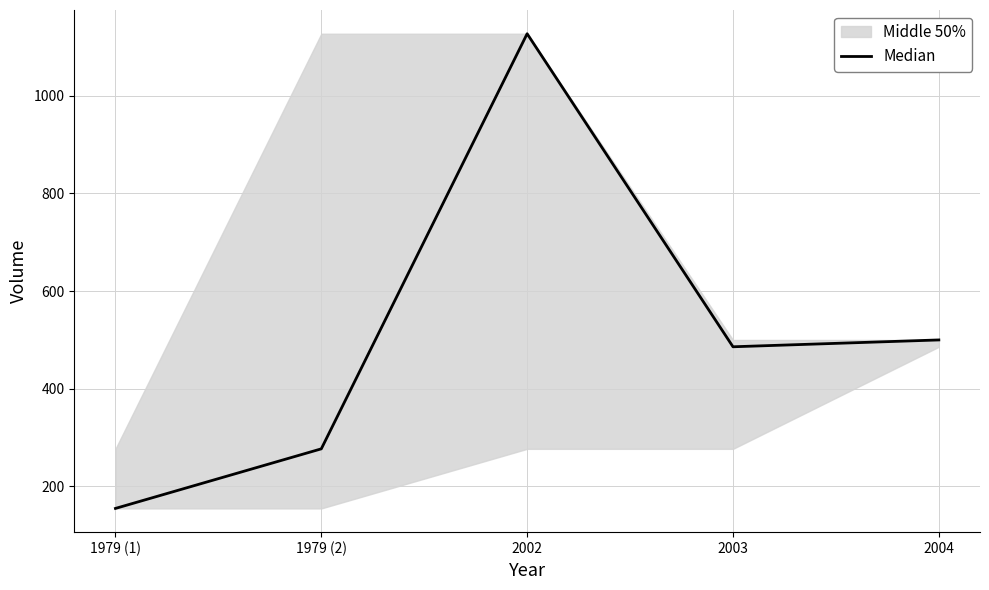

What is the change in value from 2002 to 2003?

-641